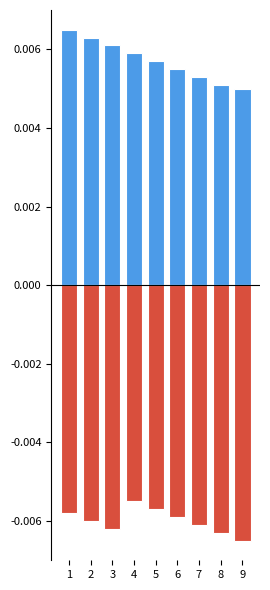

Between 5 and 9, which is larger?

5